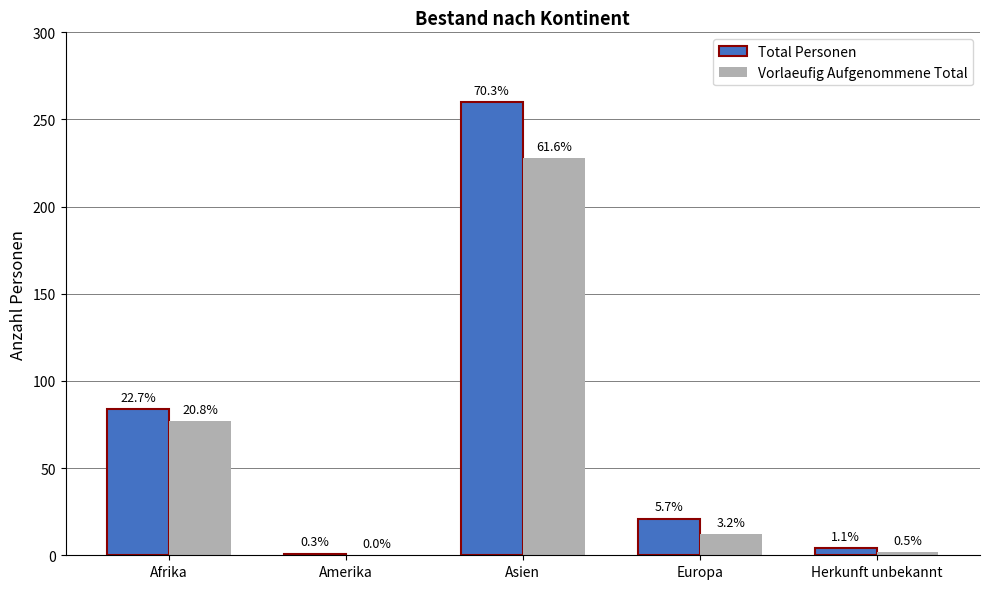

Does the chart contain stacked bars?

No